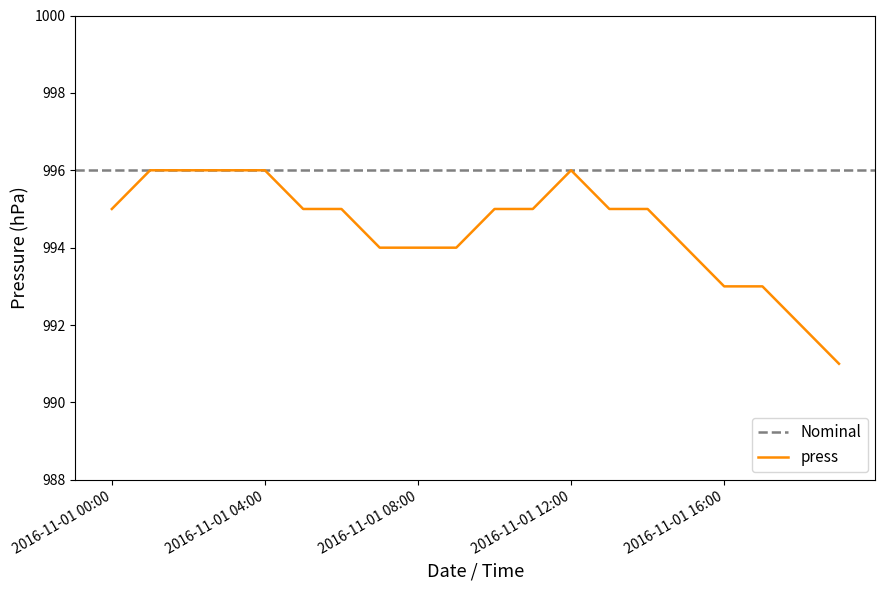

What is the change in value from 2016-11-01 13:00 to 2016-11-01 16:00?

-2